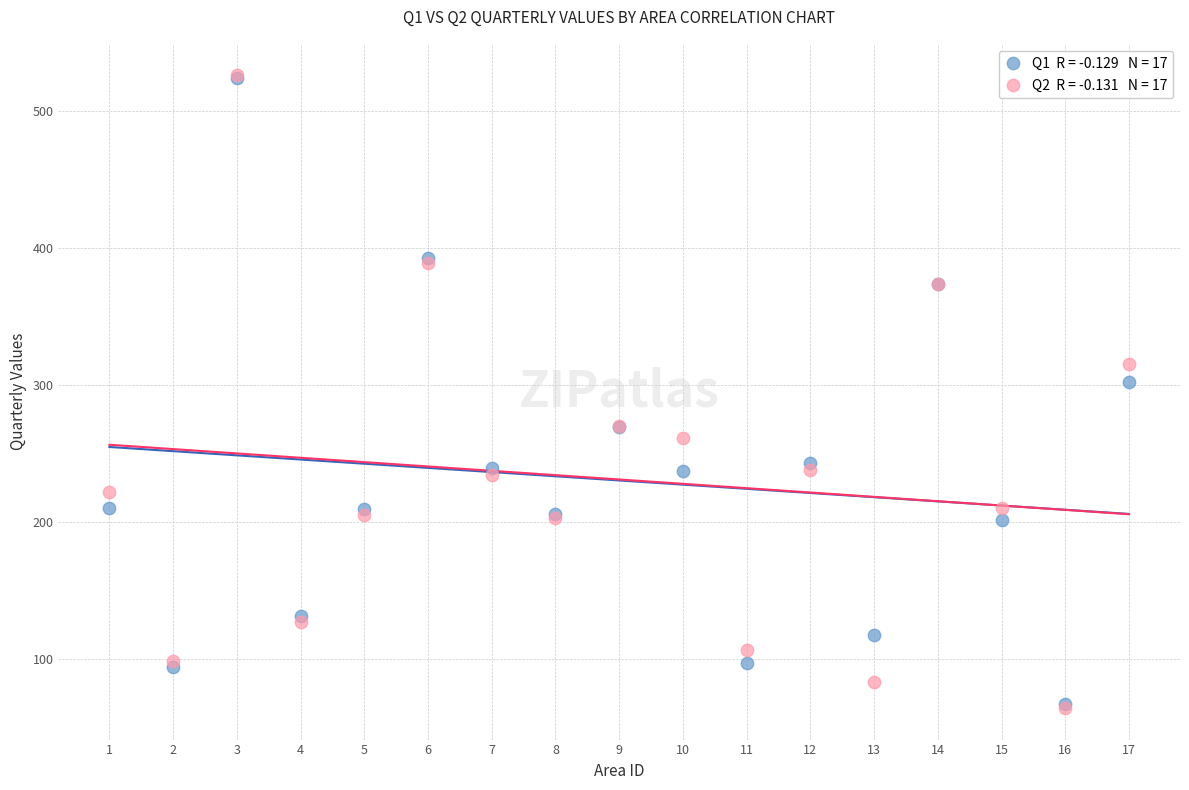

Across all series, what Y value is closest to 295?

302